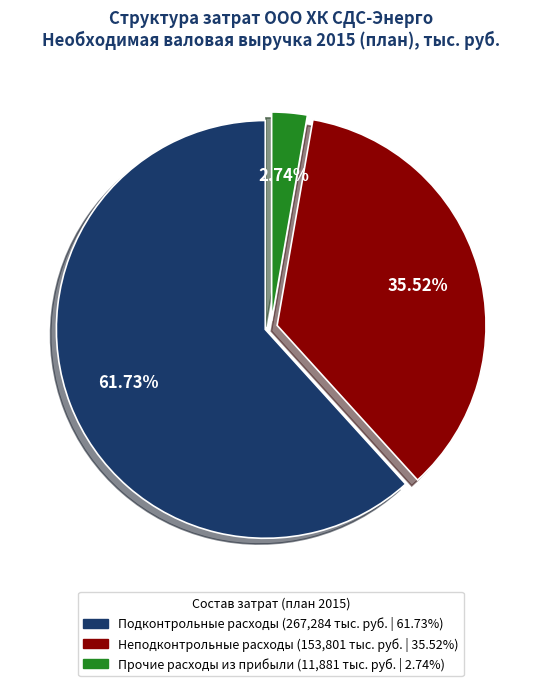

To the nearest percent, what percentage of the pie is Подконтрольные расходы?

62%